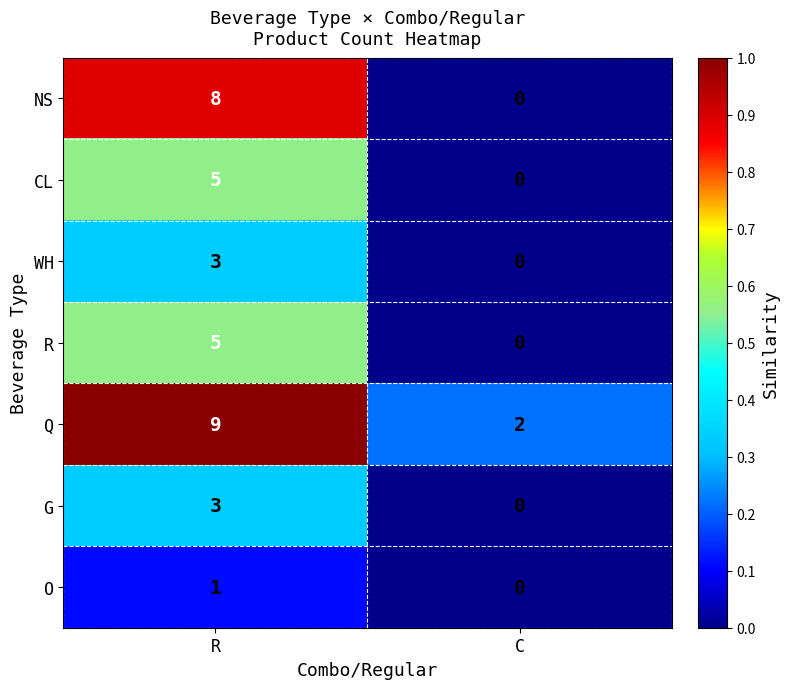

At how many categories does at least one series exceed 0?

2